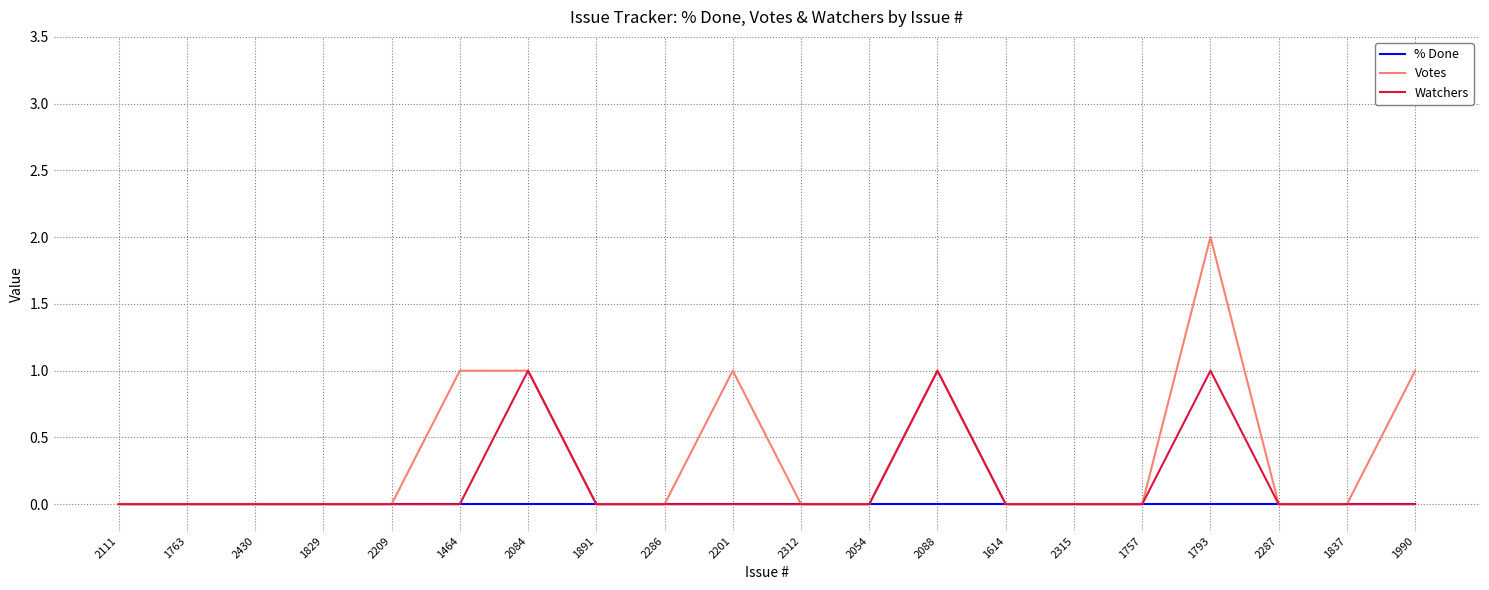

At how many categories does at least one series exceed 1?

1